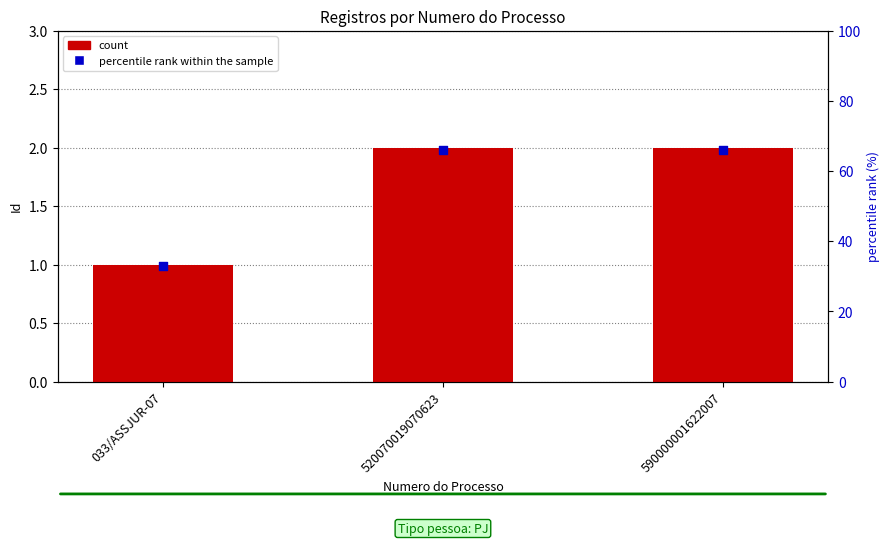

Which series has the largest total across all categories?

percentile rank within the sample